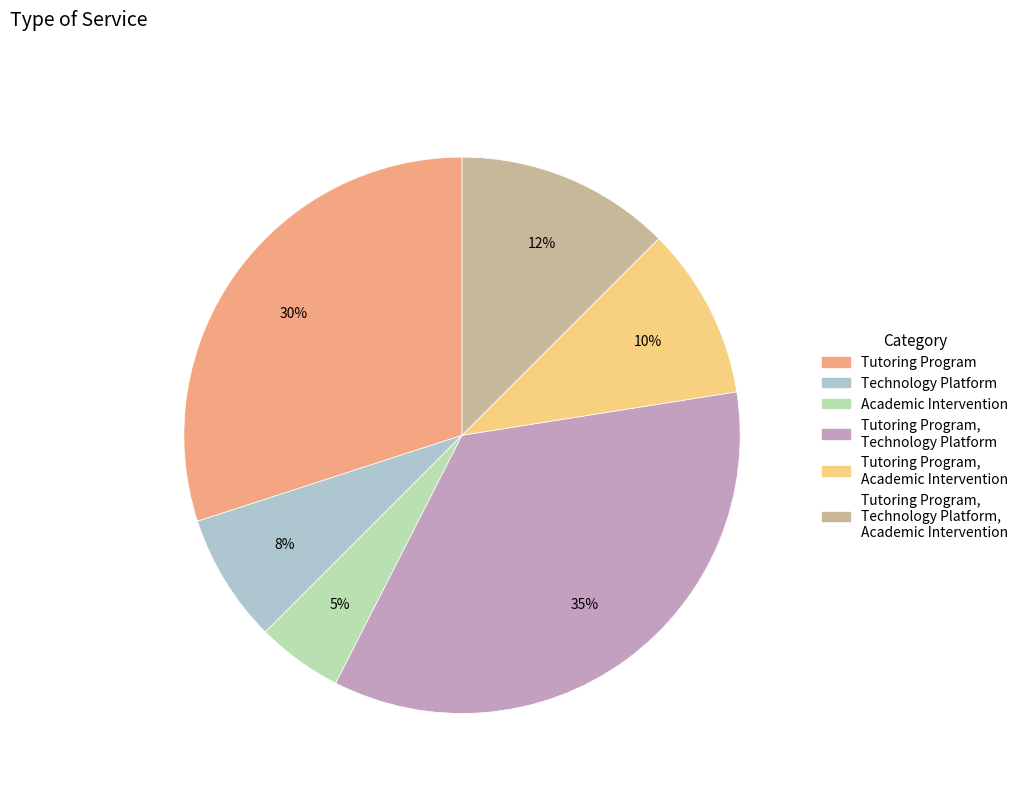

Is there a majority slice in this chart?

No